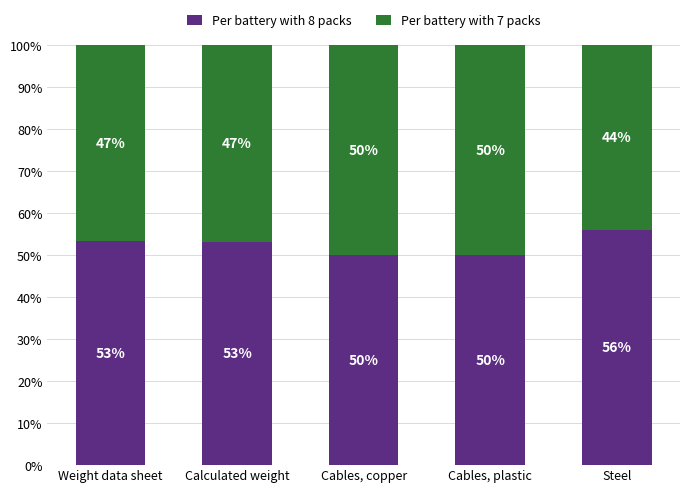

What is the sum of the Per battery with 8 packs values at Weight data sheet and Cables, plastic?

103.3